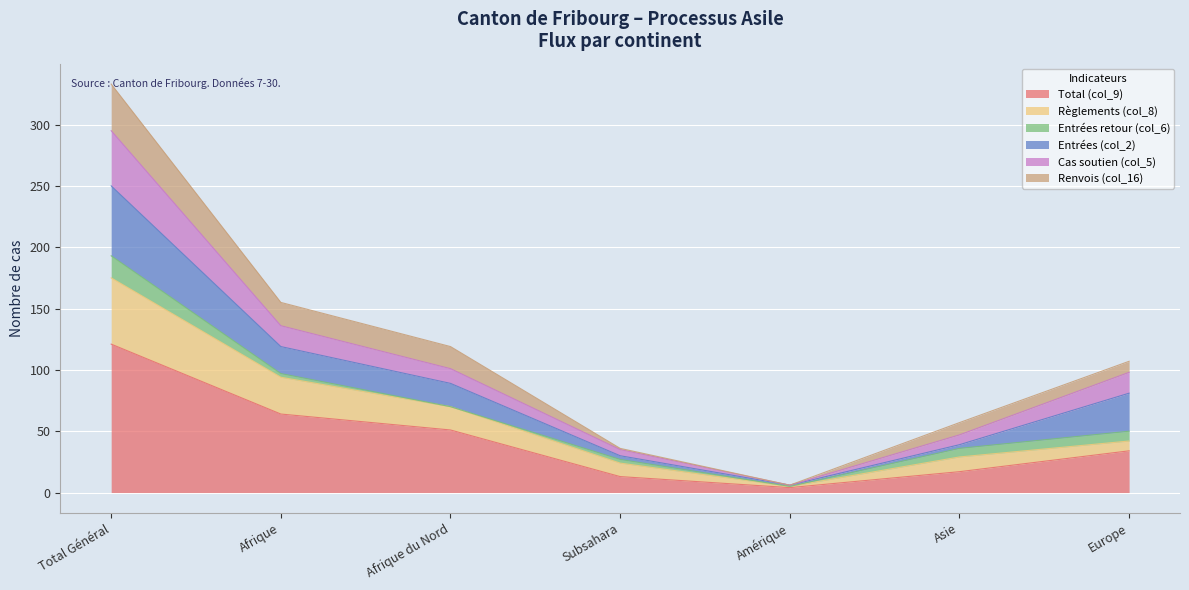

What is the lowest value of the Total (col_9) series?

4